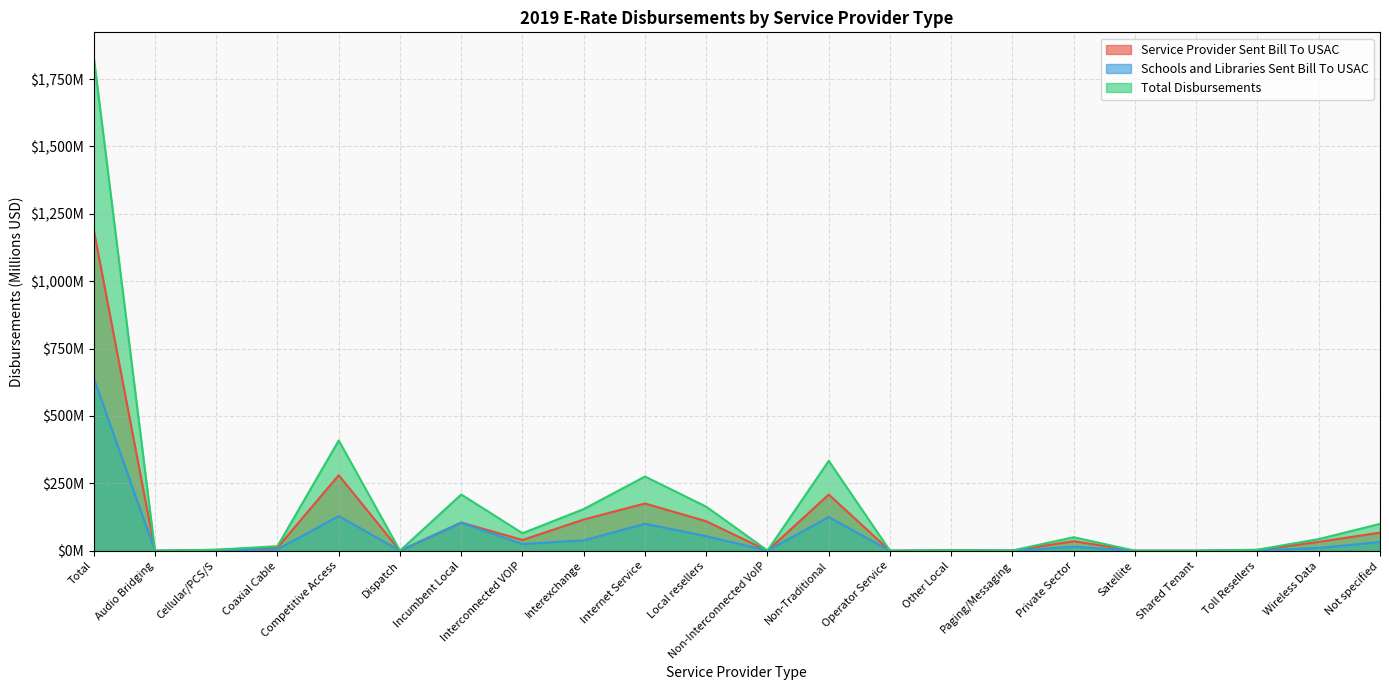

How many interior local valleys does the Service Provider Sent Bill To USAC series have?

7